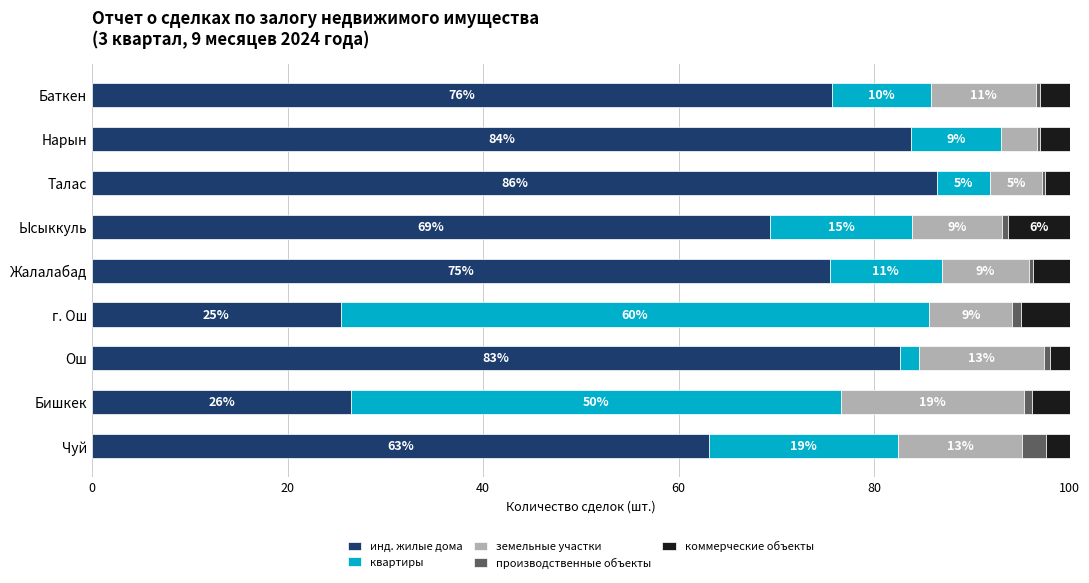

What are all the series names shown in the legend?

инд. жилые дома, квартиры, земельные участки, производственные объекты, коммерческие объекты